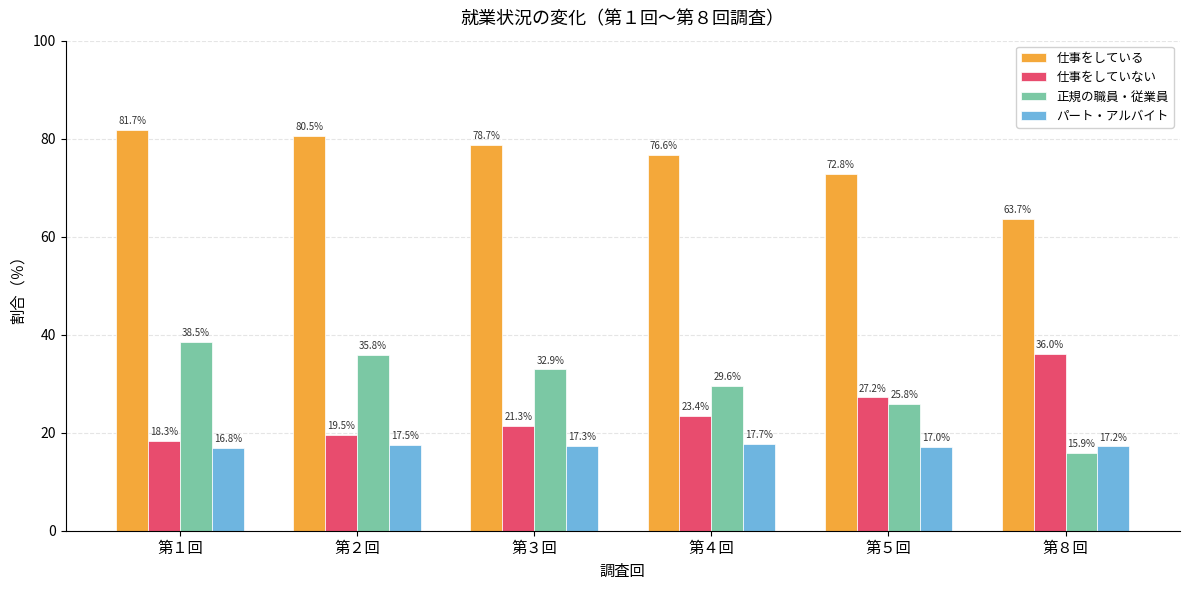

How many series are shown in this chart?

4